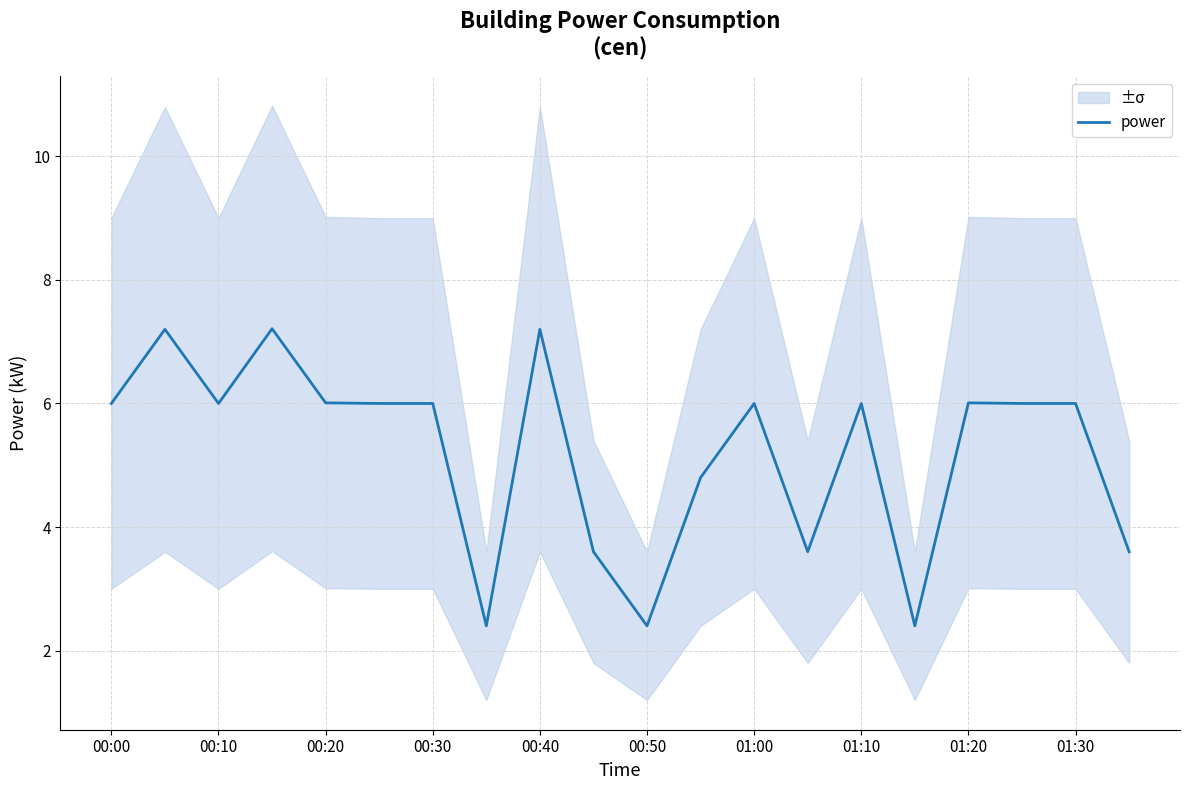

What is the sum of all values?

104.4